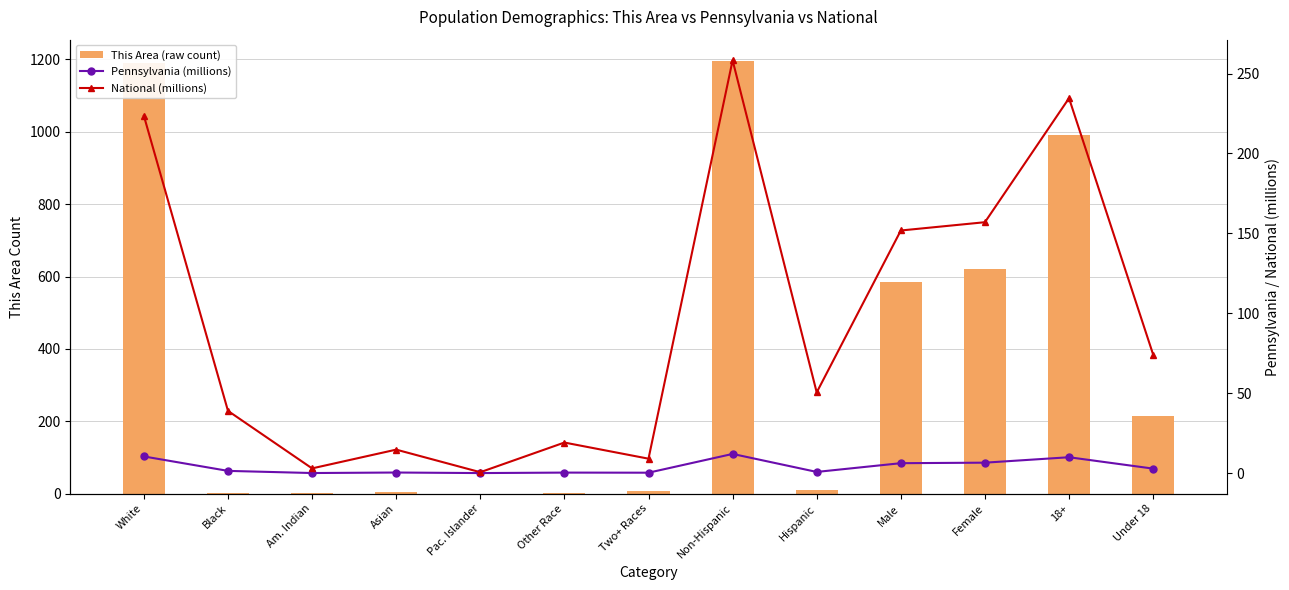

How many groups of bars are there?

13